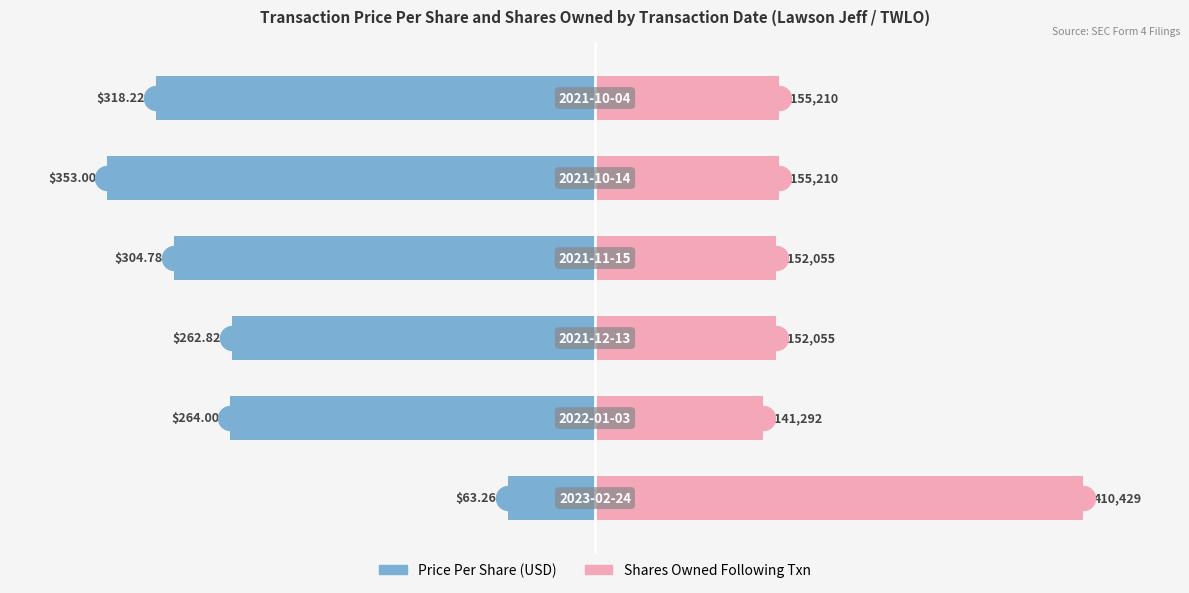

Which series reaches the maximum Y coordinate?

Shares Owned Following Txn